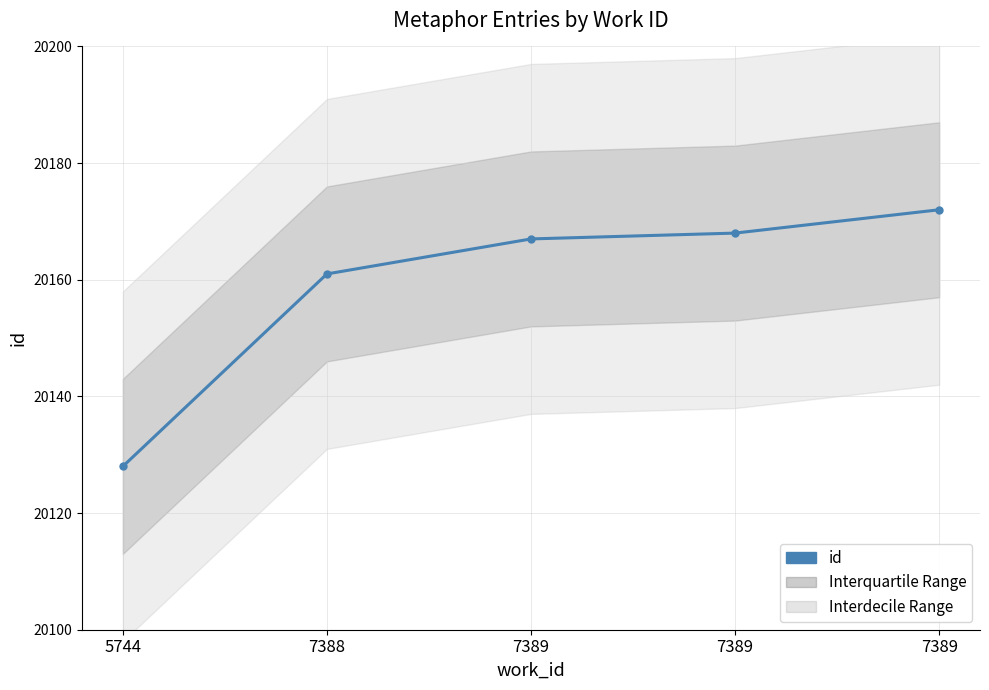

Which has a higher value, 7388 or 7389?

7389